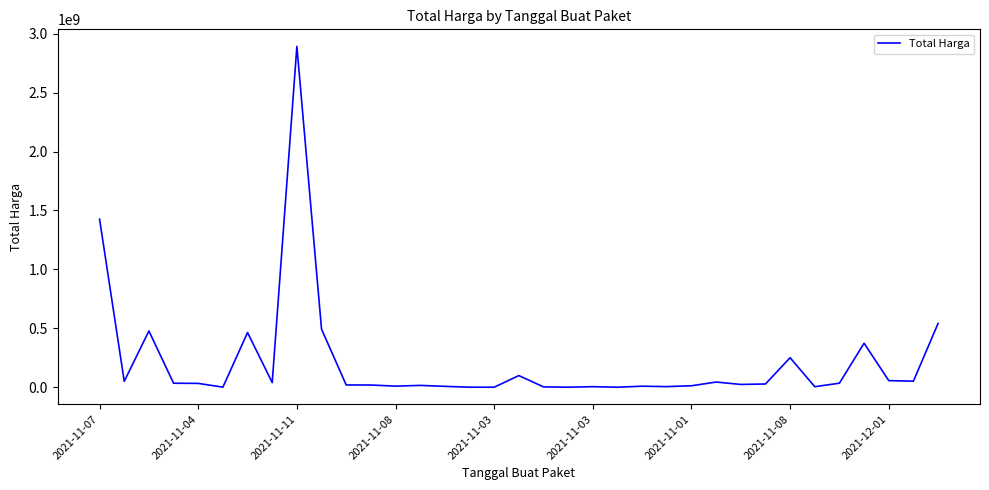

What is the difference between the maximum and minimum values?

2892044000